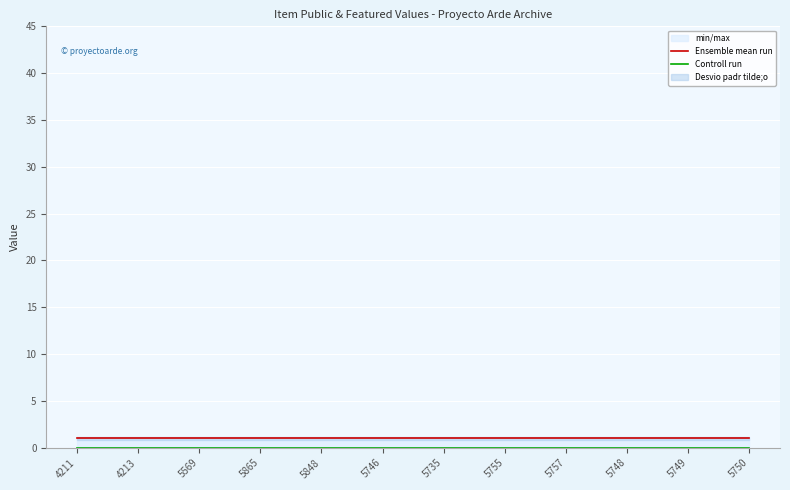

What is the value of the Ensemble mean run point at the 12th from the left?

1